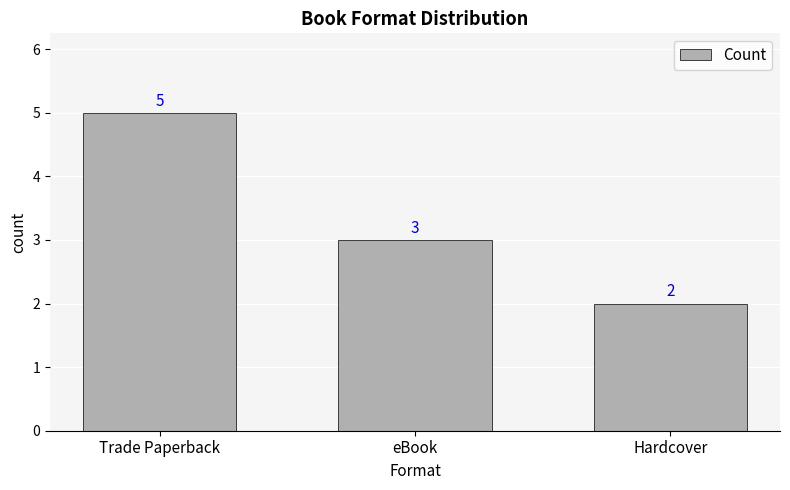

Does the chart contain stacked bars?

No